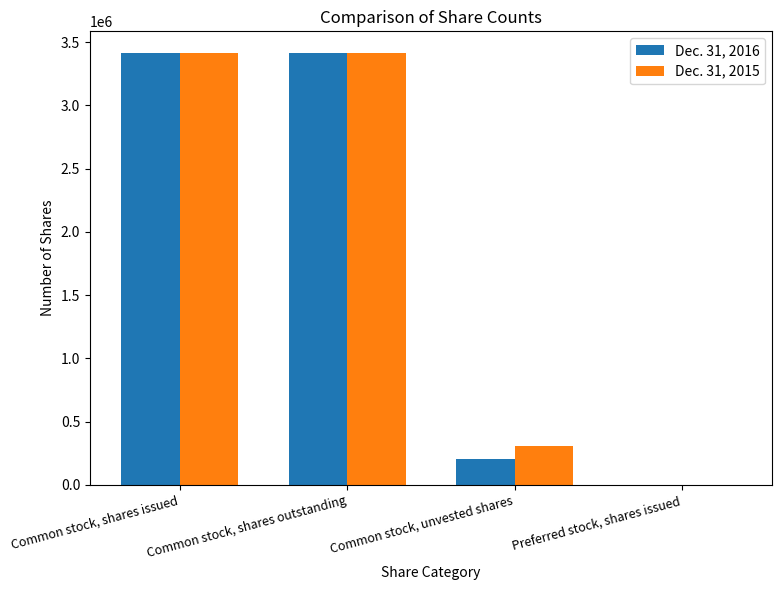

How many values in Dec. 31, 2016 are above zero?

3